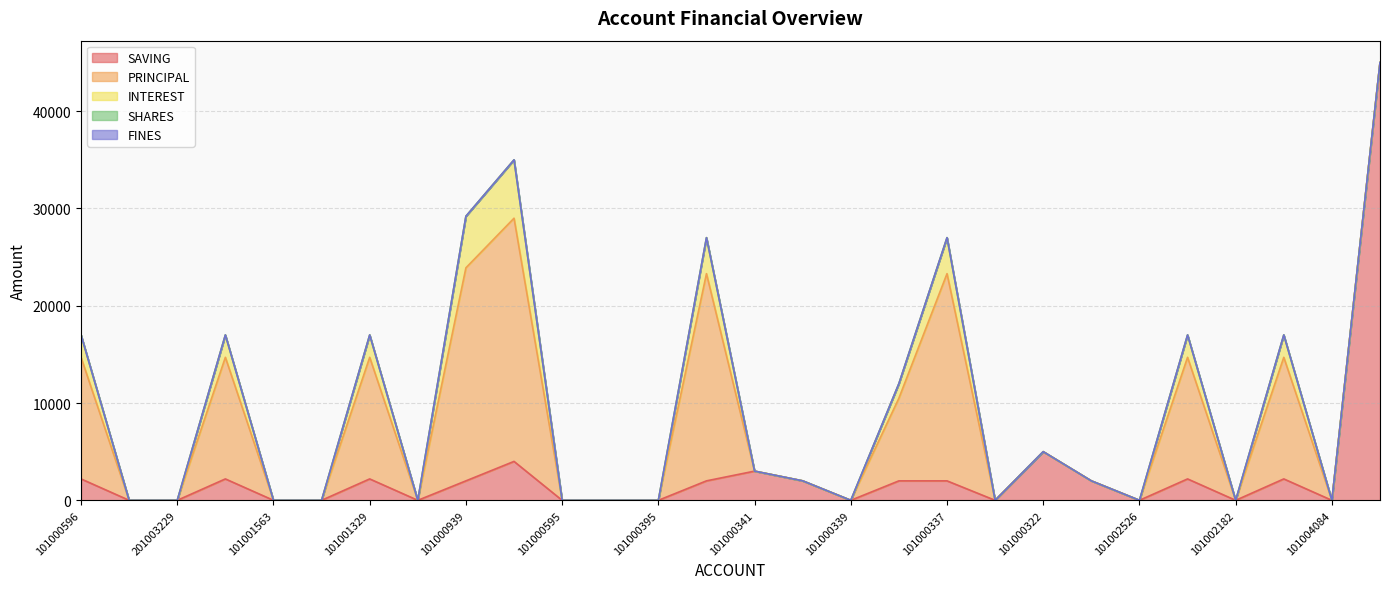

What is the average value of the SAVING series?

2857